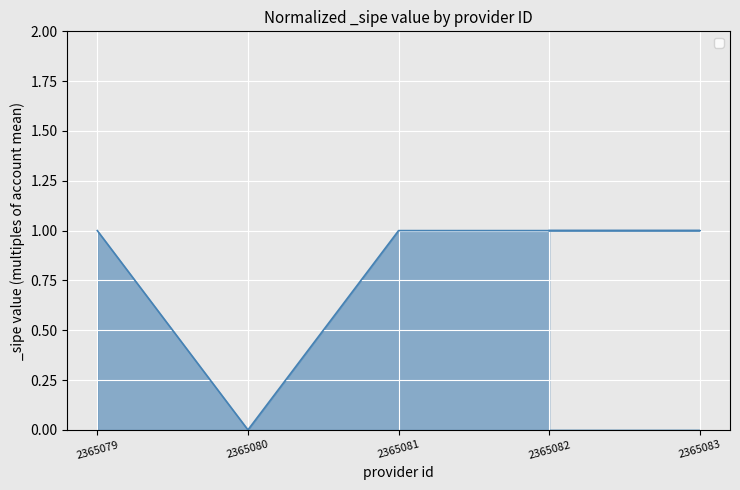

What position from the left is 2365081?

3